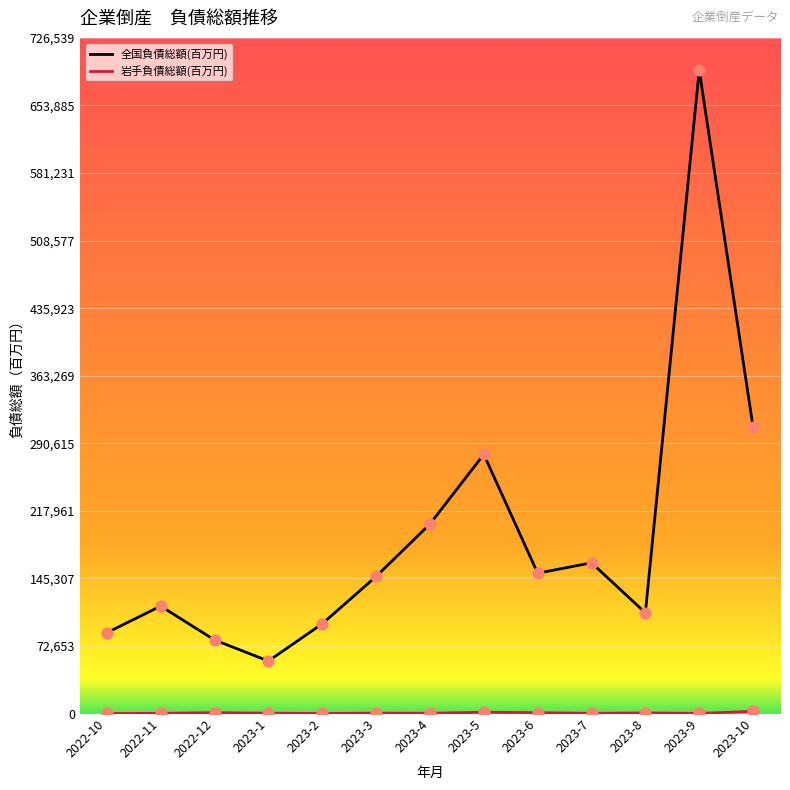

Which series has the widest spread of values?

全国負債総額(百万円)